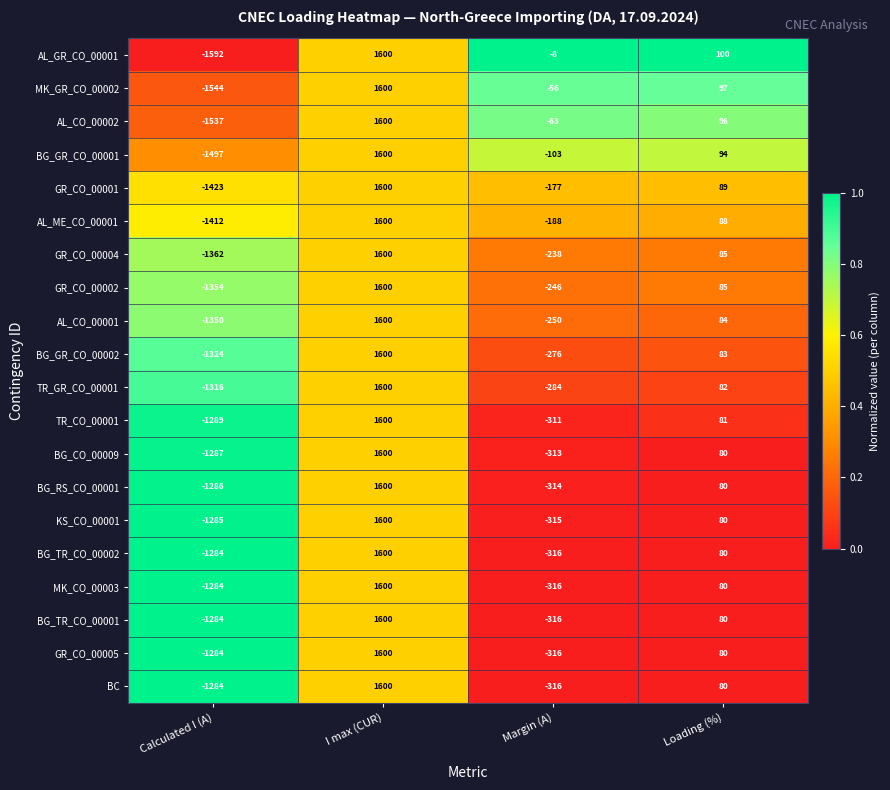

Which label corresponds to the smallest value in the chart?

Calculated I (A)